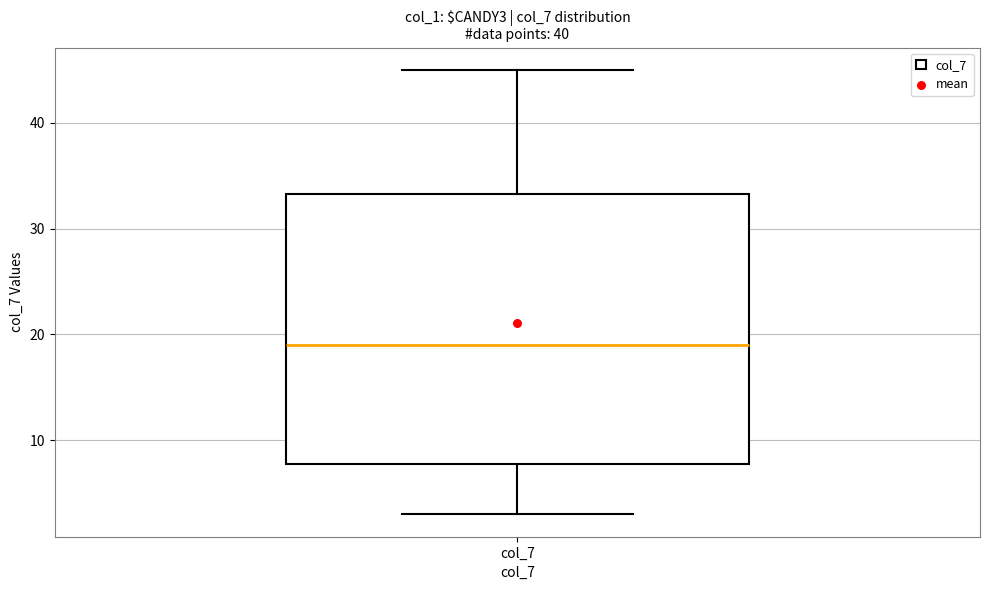

Where is the lower edge of the box for col_7 on the y-axis? The values are not printed on the chart, so give them approximately, as read against the axis.

8